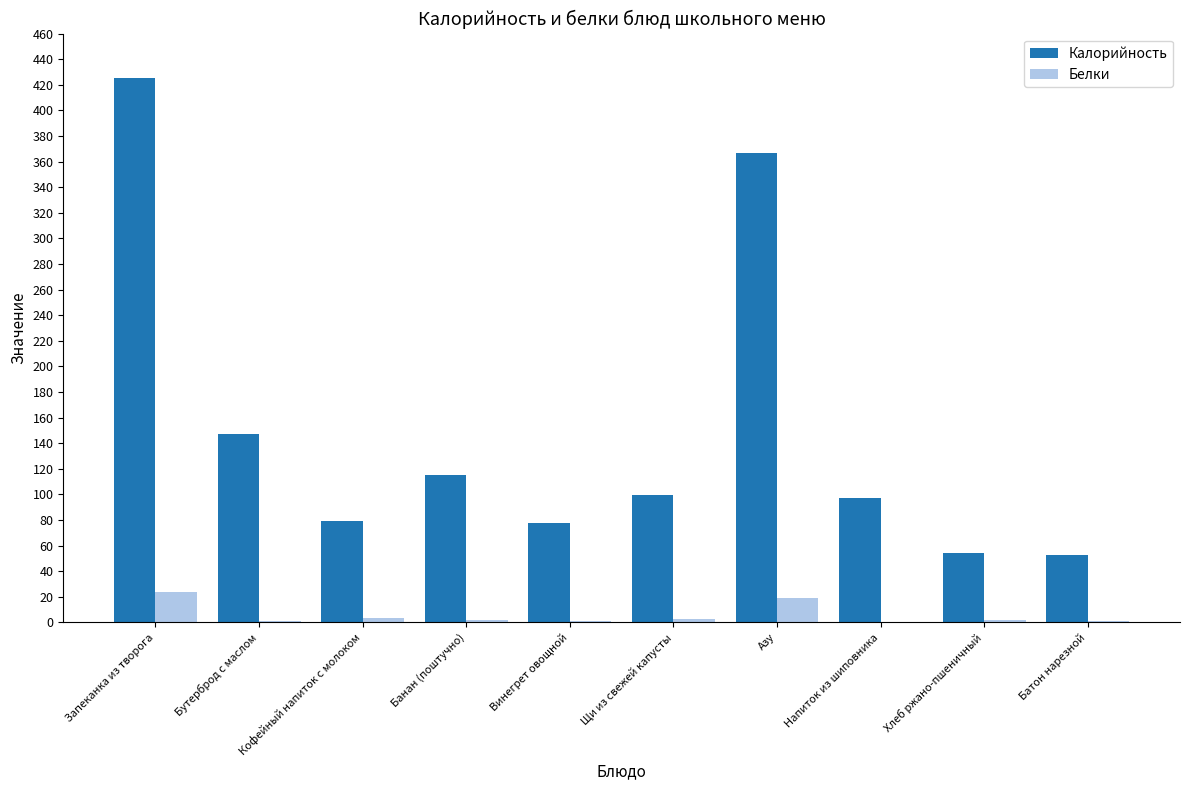

True or false: Калорийность has a value of 54.3 at Хлеб ржано-пшеничный.

True